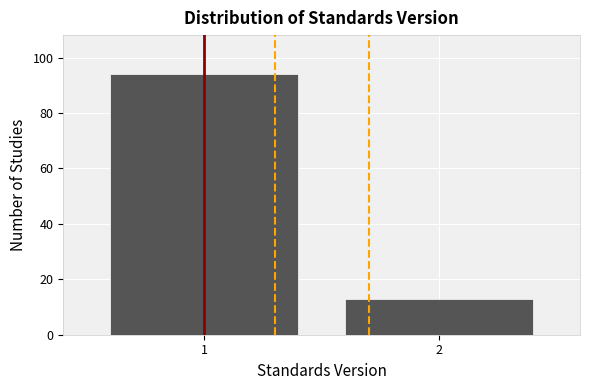

Reading right to left, list all the values displayed in this chart.

13	94